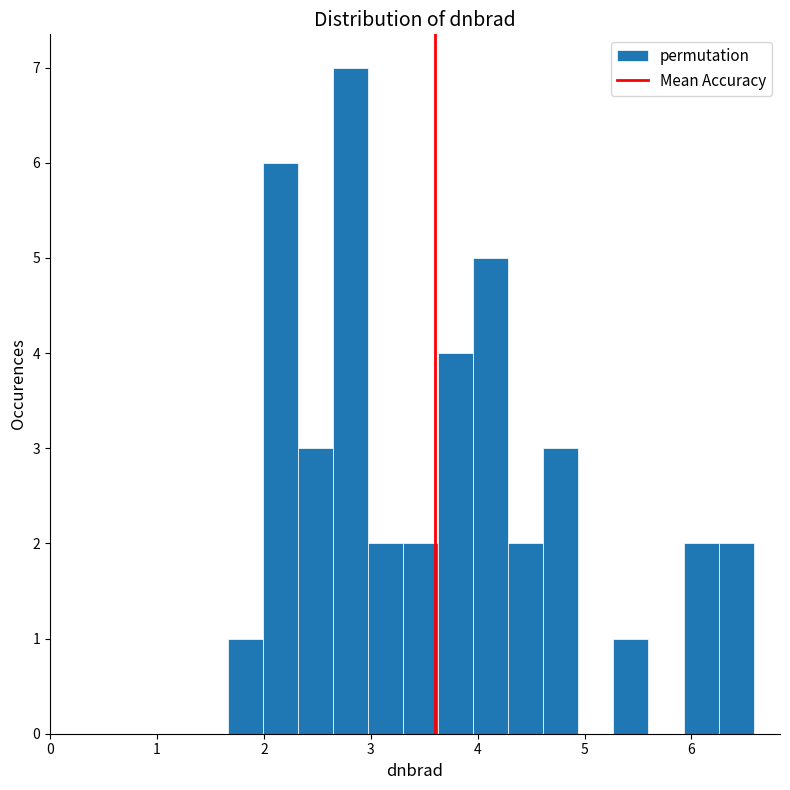

Around what value on the x-axis is the tallest bar? Give the approximate position of its centre, as read against the axis.

2.8